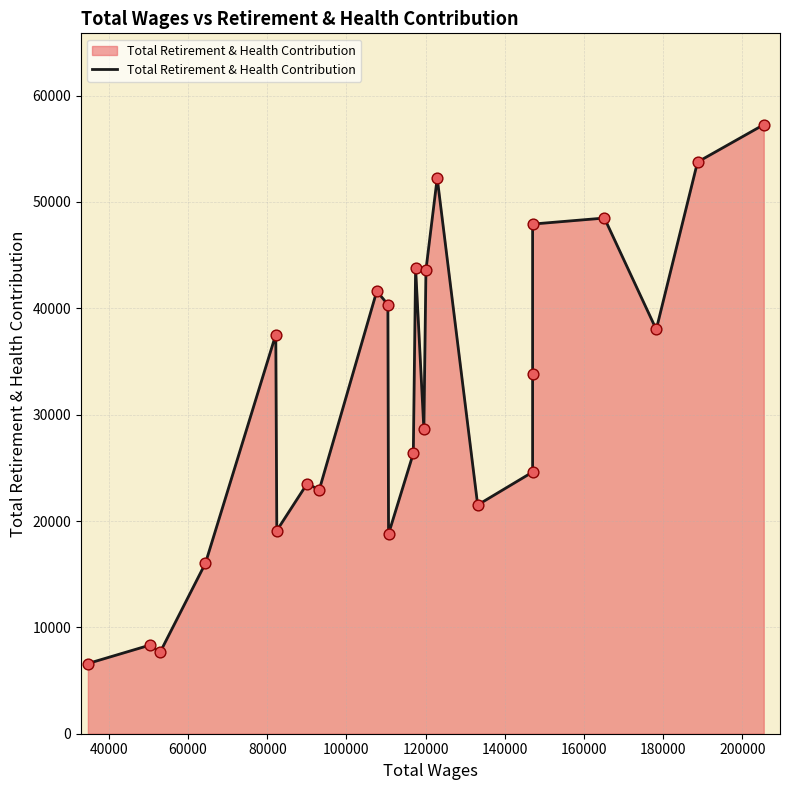

Which has a higher value, 120000 or 180000?

180000